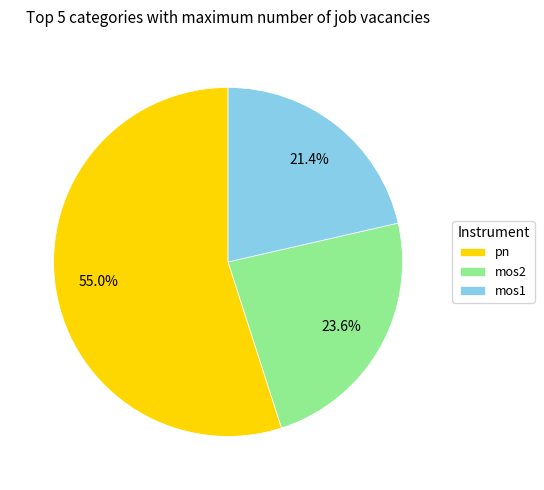

Which category has the biggest portion of the pie?

pn